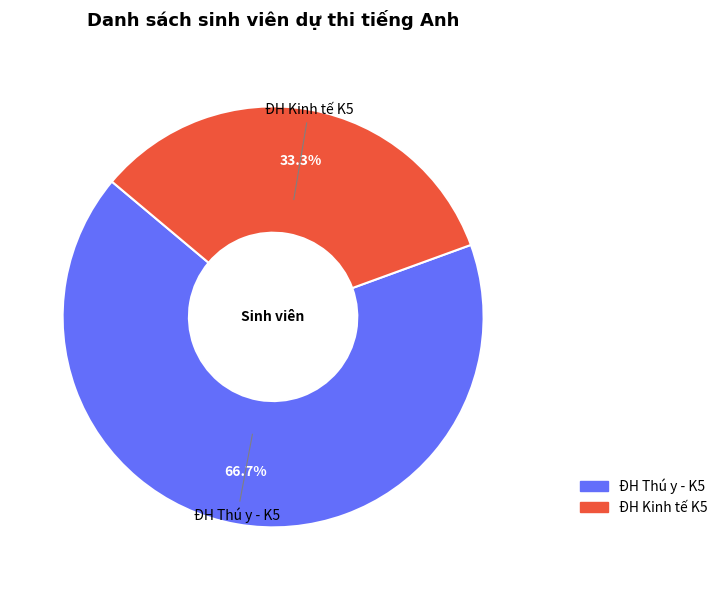

What is the majority slice?

ĐH Thú y - K5